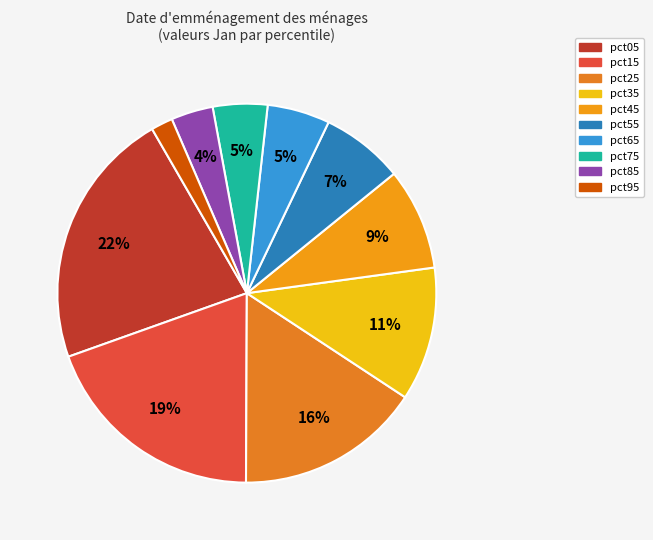

Is it true that pct75 is 5% of the pie?

True